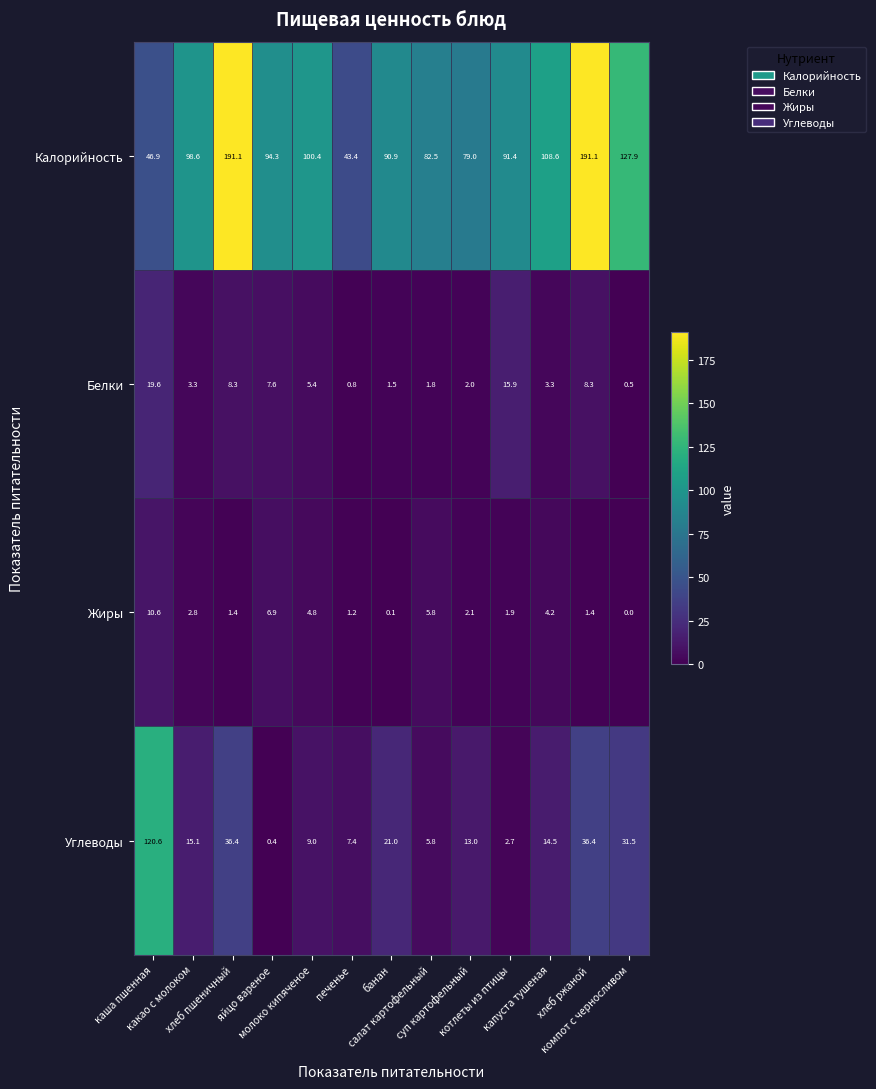

Count the number of data series in this chart.

4